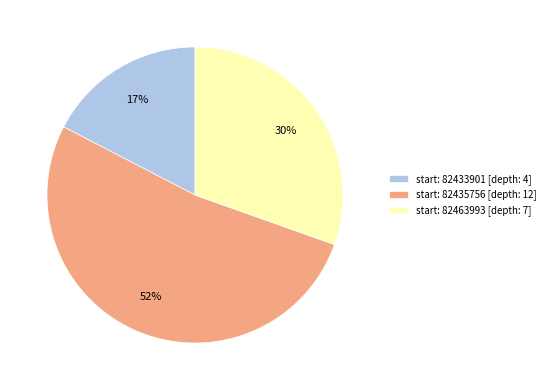

Is there any slice that represents more than half of the pie?

Yes